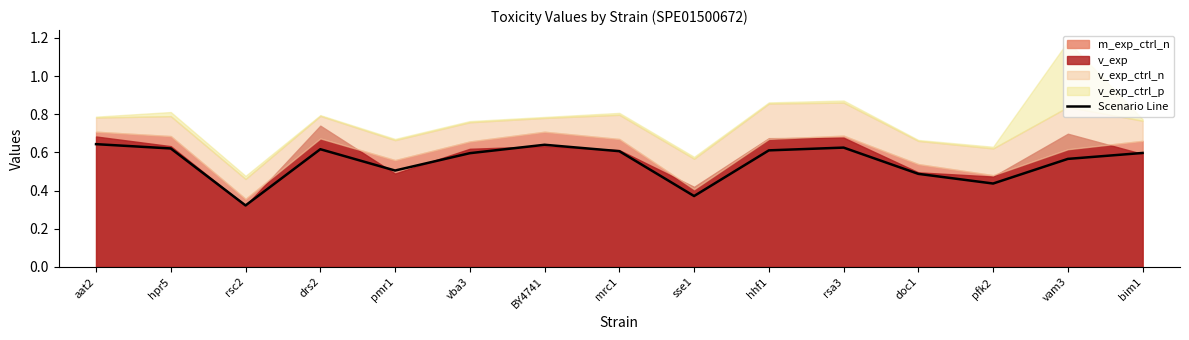

List the labels in order of value, smallest first.

rsc2, sse1, pfk2, doc1, pmr1, vam3, vba3, bim1, mrc1, hhf1, drs2, hpr5, rsa3, BY4741, aat2